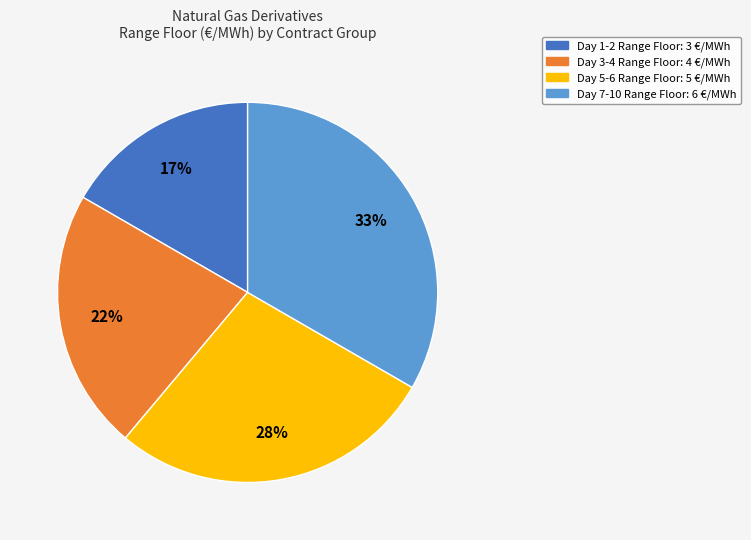

How many segments does this pie chart have?

4